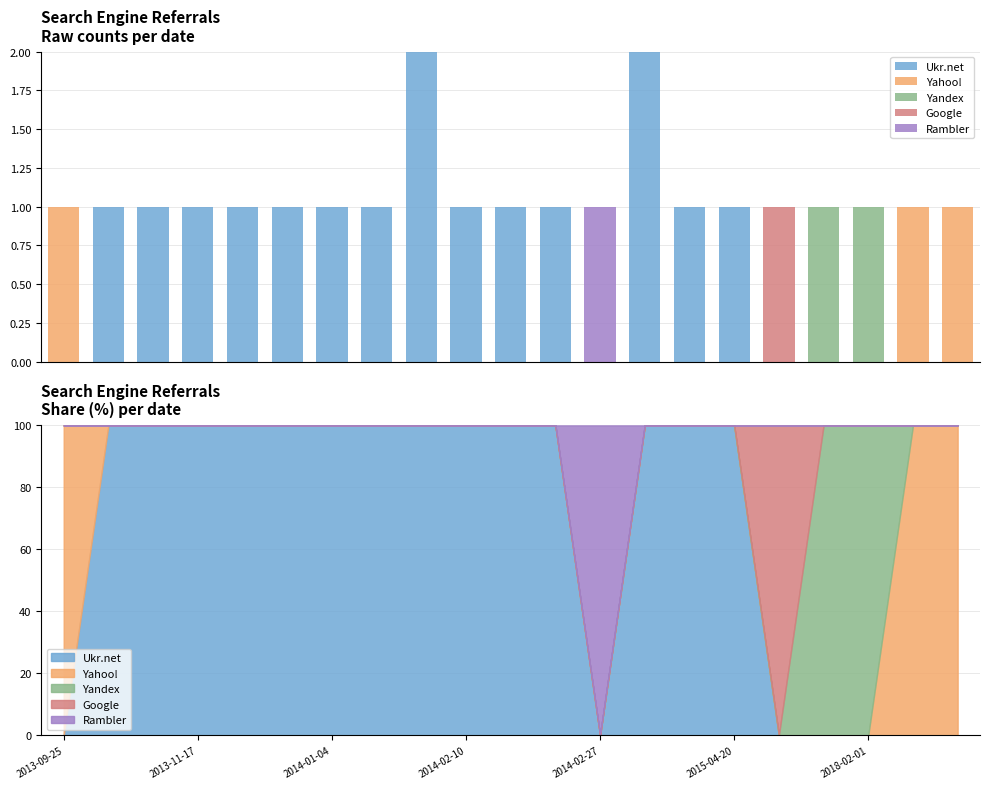

At which category does the chart reach its minimum across all series?

2013-09-25